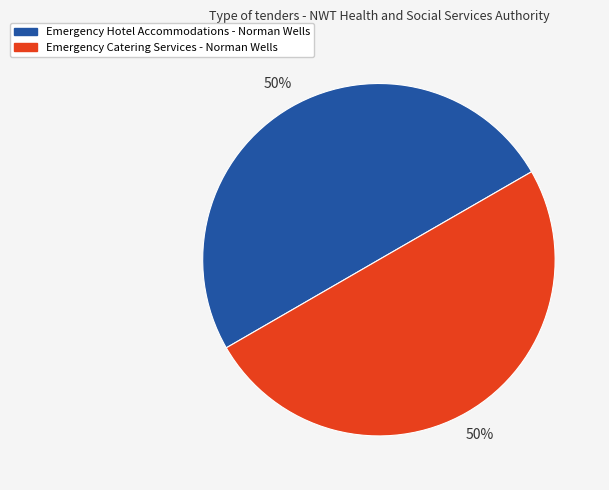

What percentage is the Emergency Catering Services - Norman Wells slice, to the nearest percent?

50%